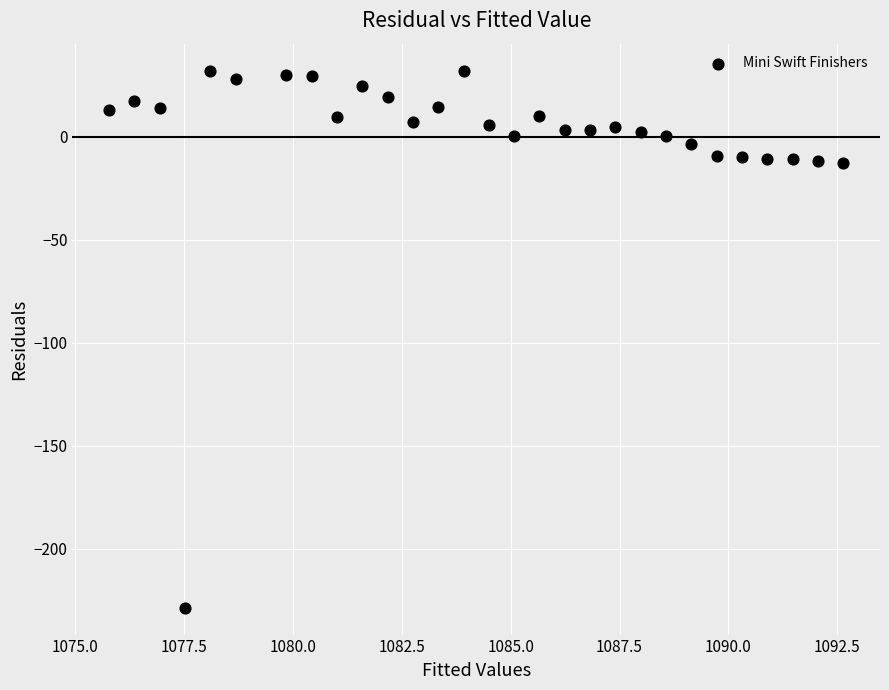

What is the range of Y values (max minus min)?

260.6